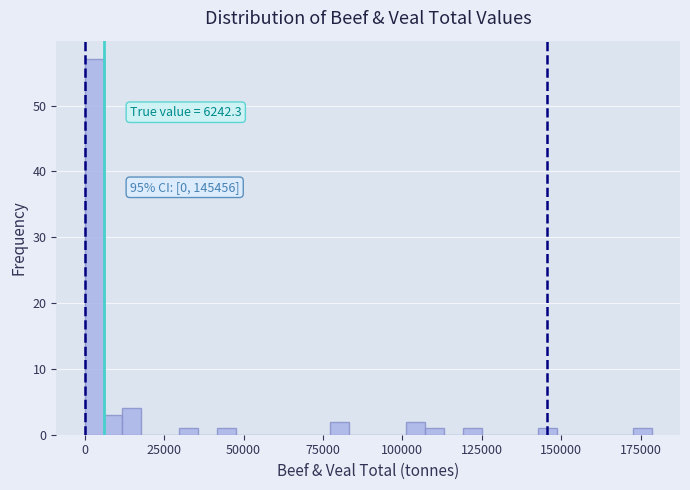

Around what value on the x-axis is the tallest bar? Give the approximate position of its centre, as read against the axis.

5000